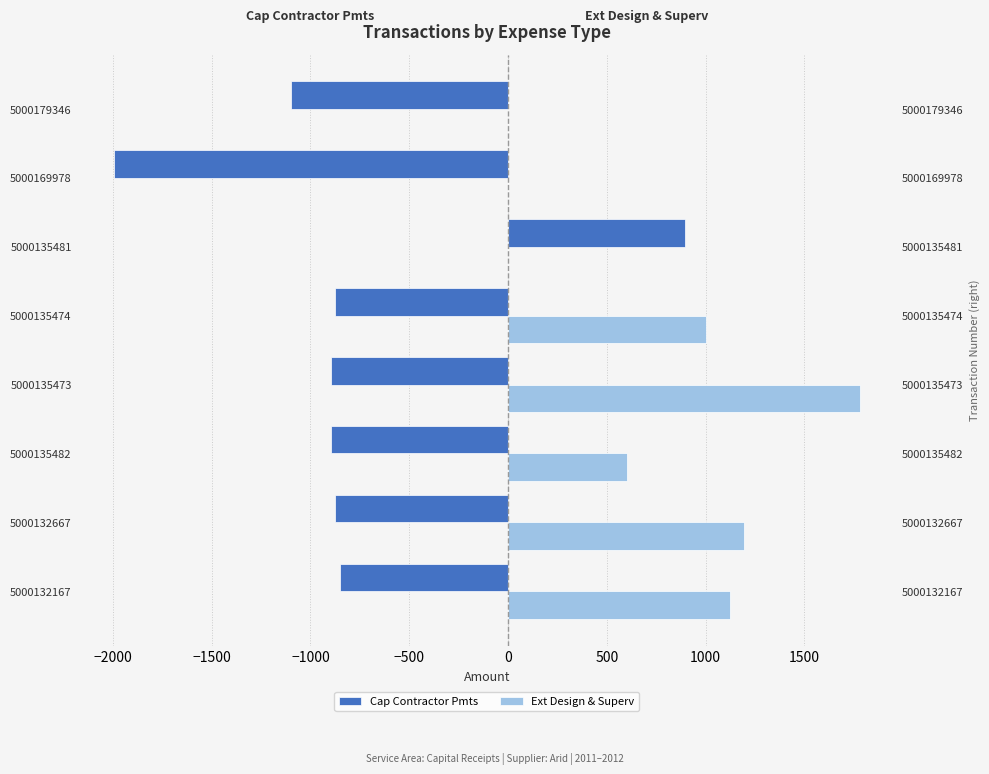

How many values in the Ext Design & Superv series exceed 1000?

3